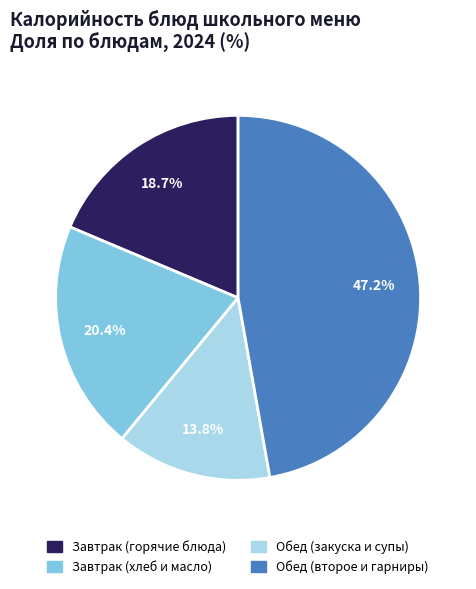

Is there any slice that represents more than half of the pie?

No